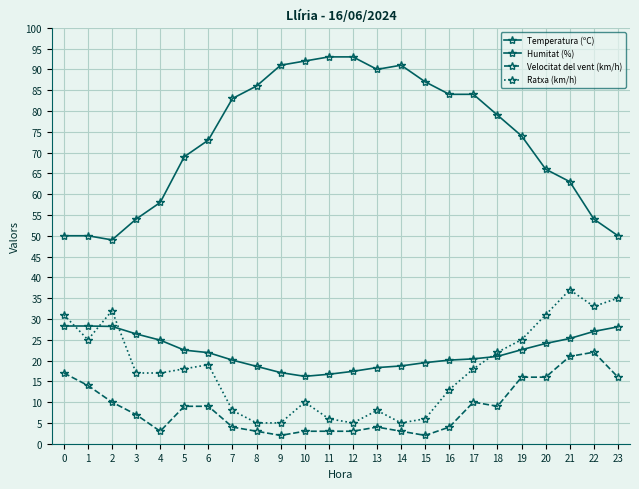

How many values in the Velocitat del vent (km/h) series are below 9?

12